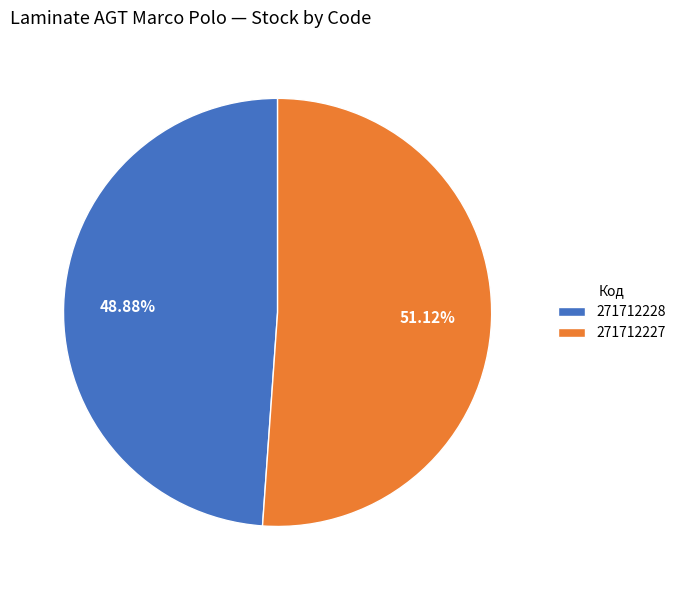

True or false: 271712227 accounts for 51% of the total.

True